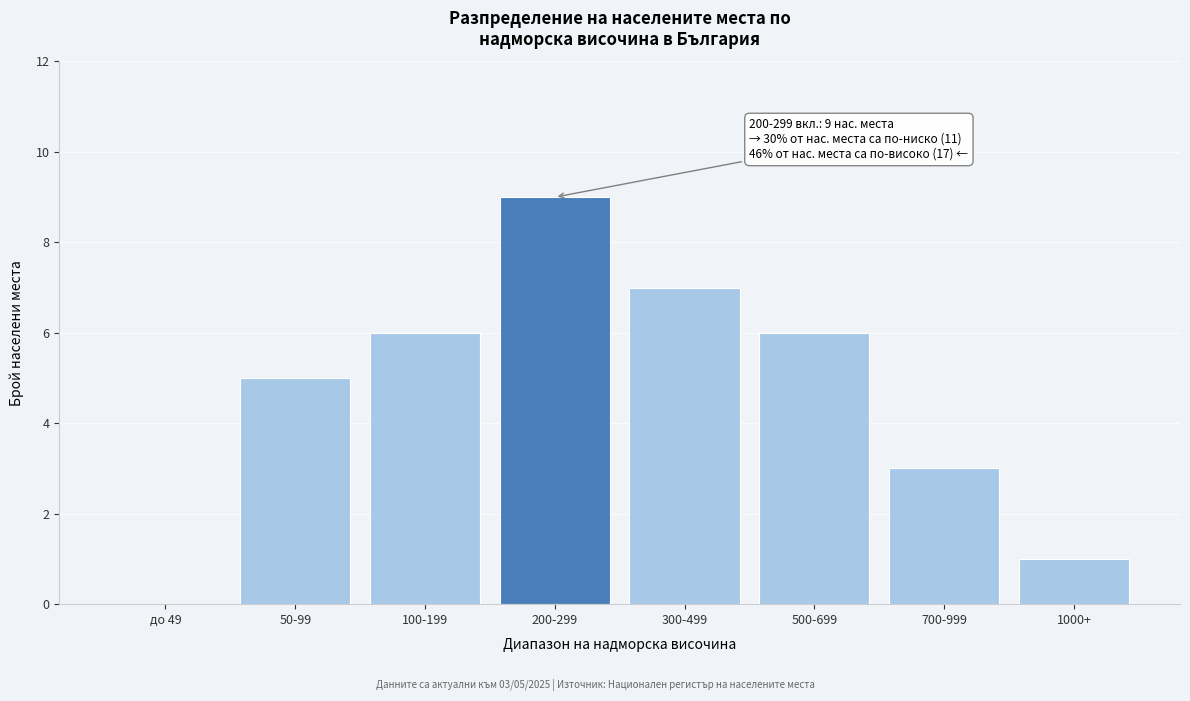

Reading left to right, what are all the values shown in this chart?

до 49=0	50-99=5	100-199=6	200-299=9	300-499=7	500-699=6	700-999=3	1000+=1